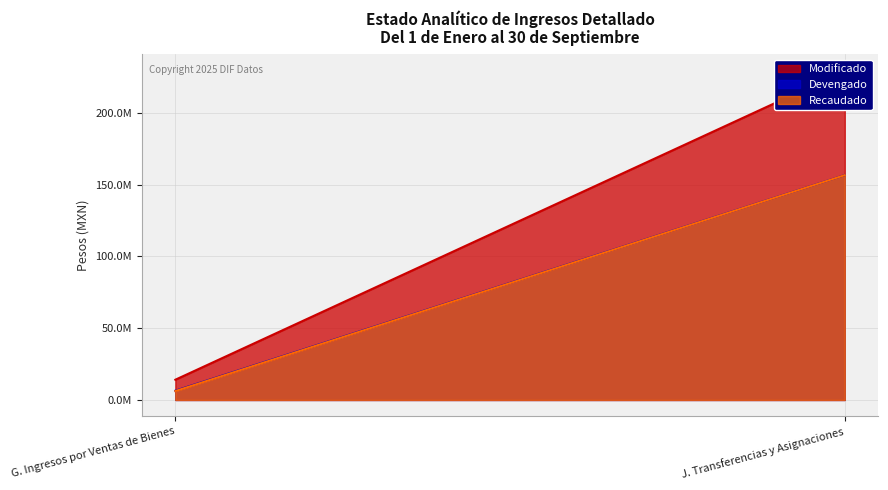

At which category is the sum across all series the highest?

J. Transferencias y Asignaciones